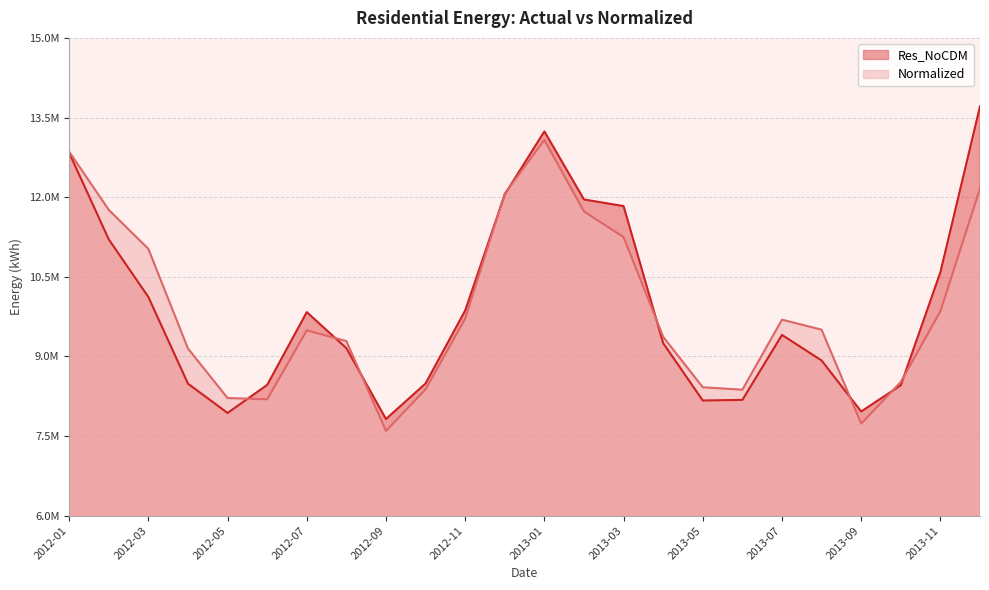

What is the difference between the Normalized values at 2012-07 and 2012-04?

341211.9